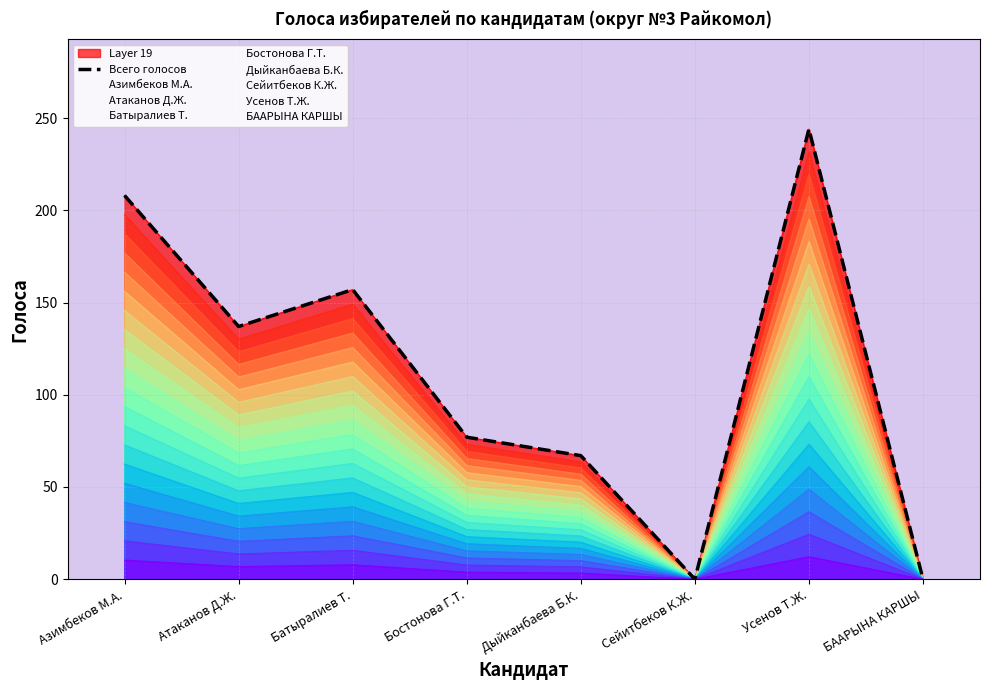

At which category does the data reach its first local valley?

Атаканов Д.Ж.